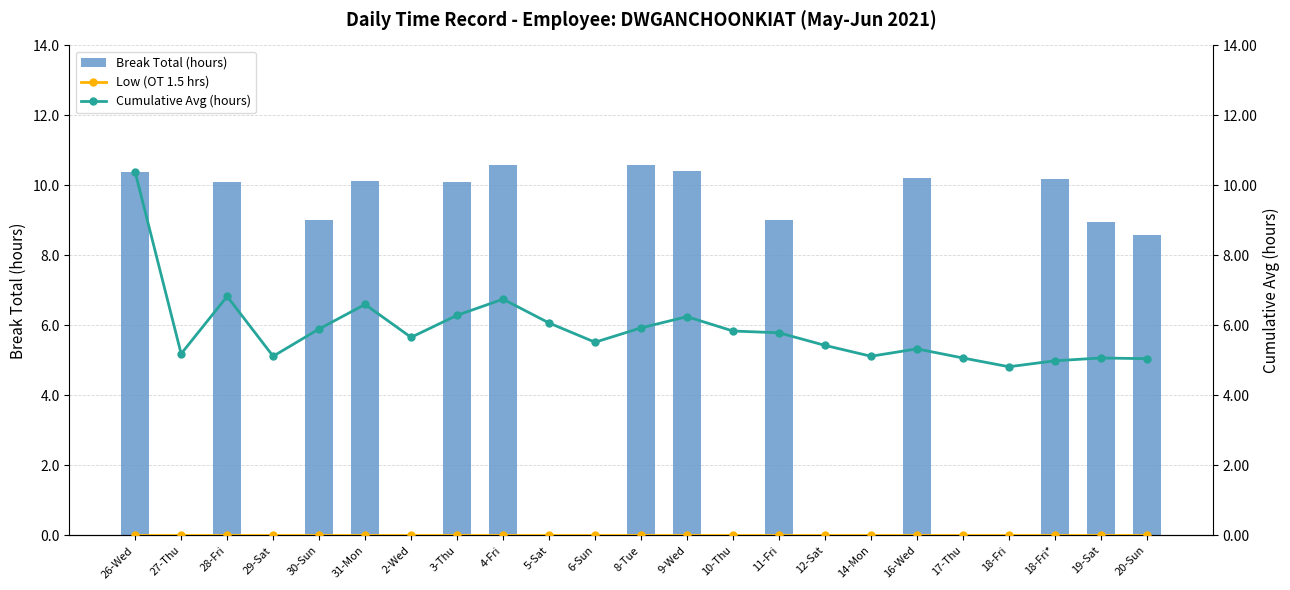

Count the number of data series in this chart.

3